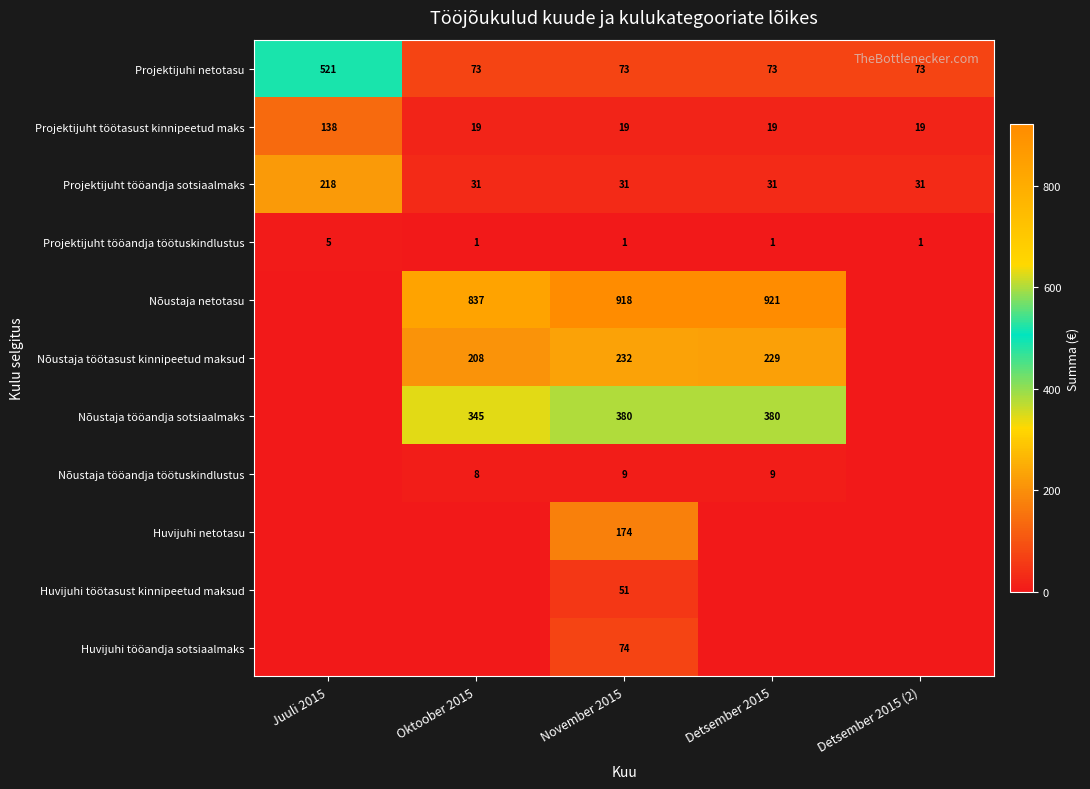

Is the value of Nõustaja tööandja töötuskindlustus at Detsember 2015 greater than the value of Nõustaja töötasust kinnipeetud maksud at November 2015?

No